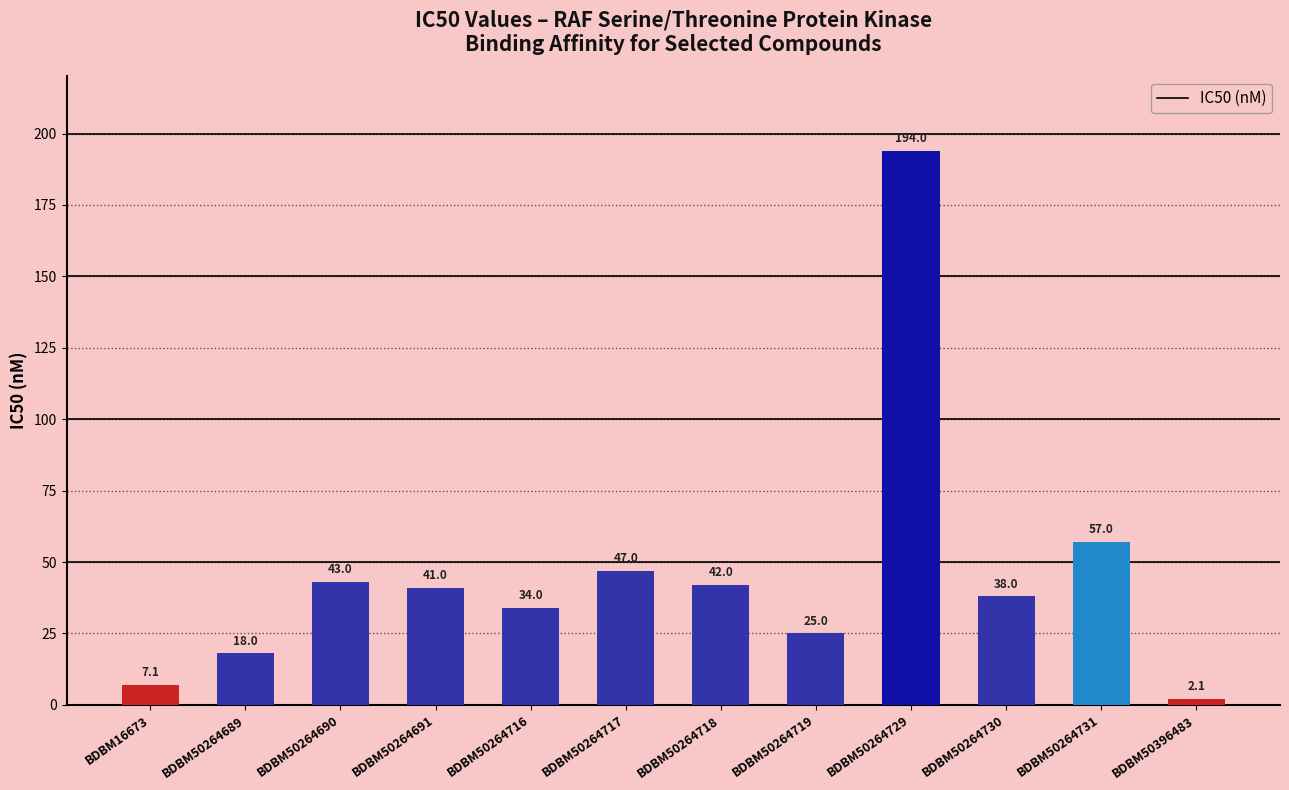

At which category does the chart reach its peak across all series?

BDBM50264729